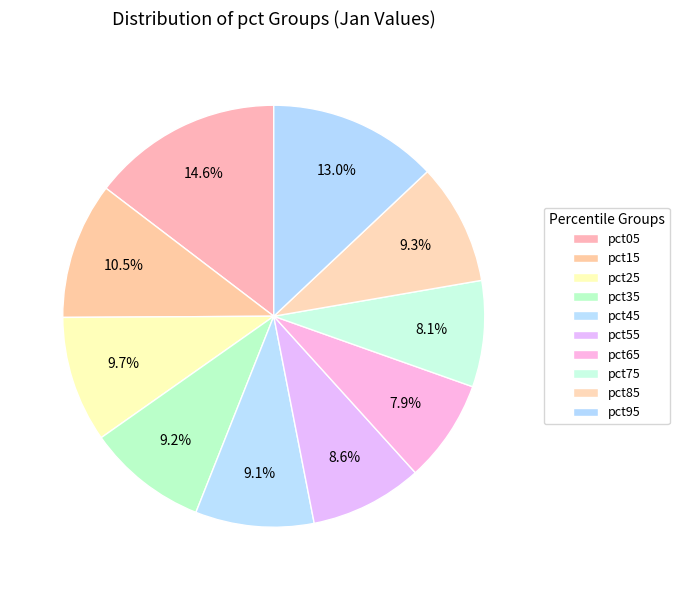

Approximately how many times larger is the value at pct45 compared to pct15?

0.9